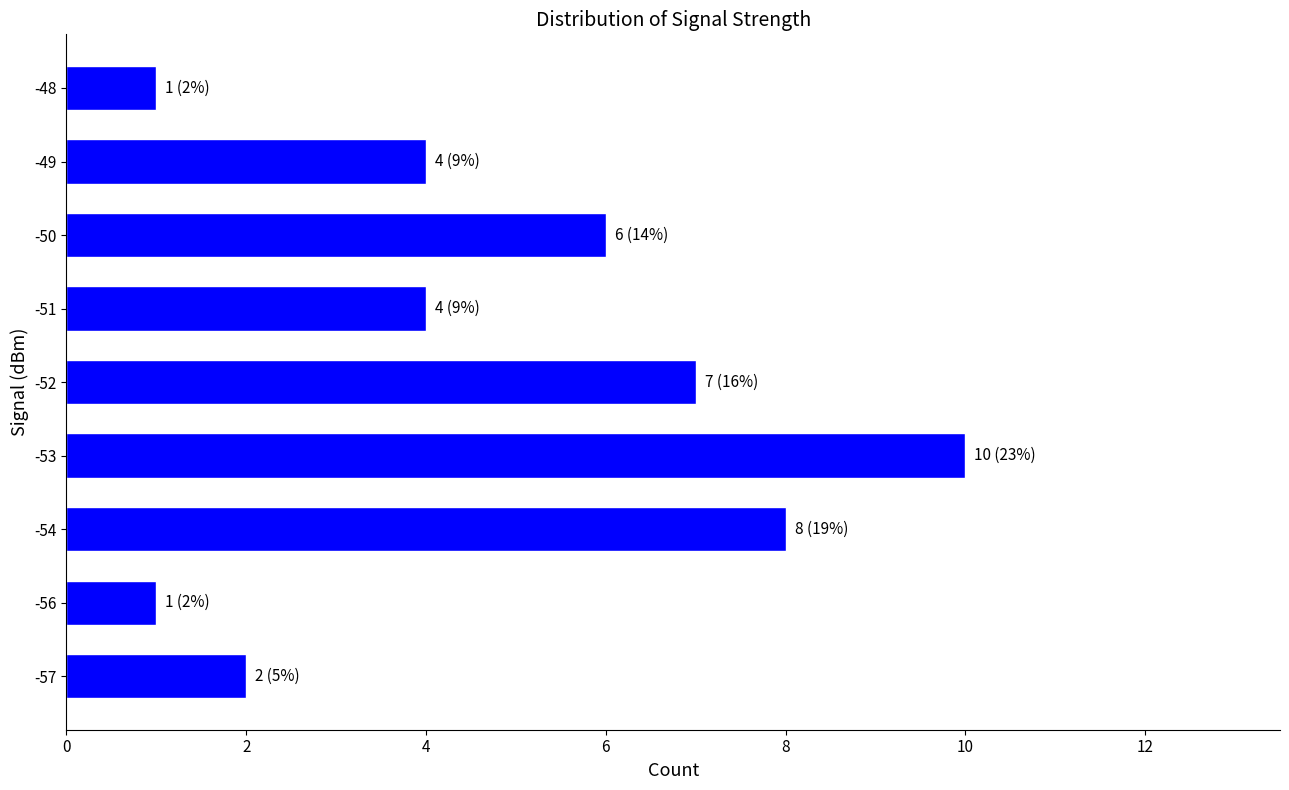

Reading top to bottom, extract all data points from this chart.

-48=1	-49=4	-50=6	-51=4	-52=7	-53=10	-54=8	-56=1	-57=2